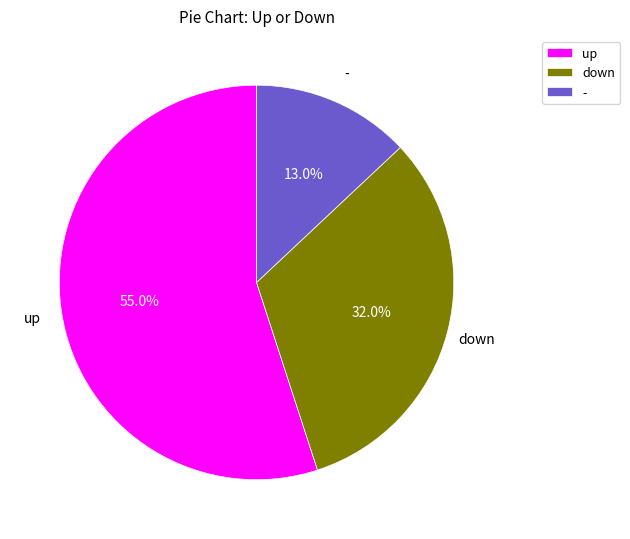

Which slice is the smallest?

-